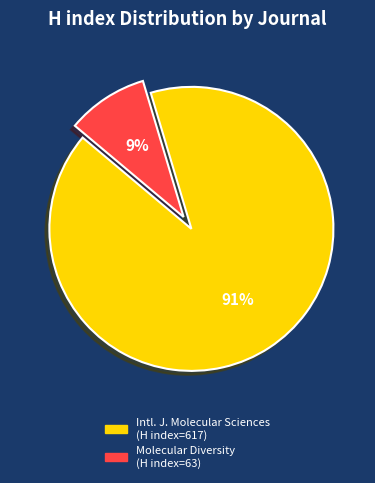

How many segments does this pie chart have?

2